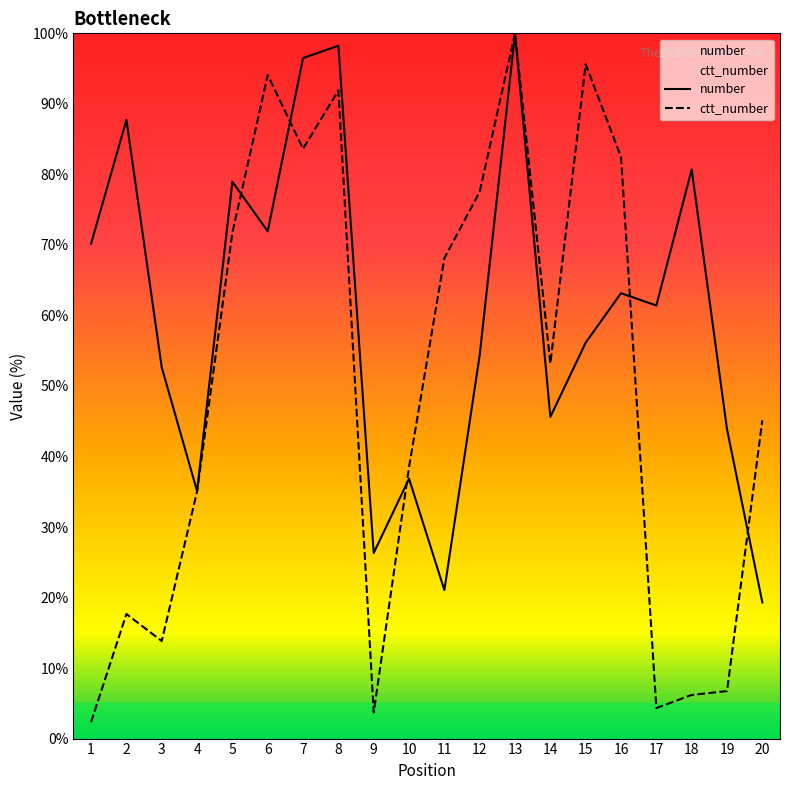

True or false: number has more than 2 points higher than both neighbors.

True